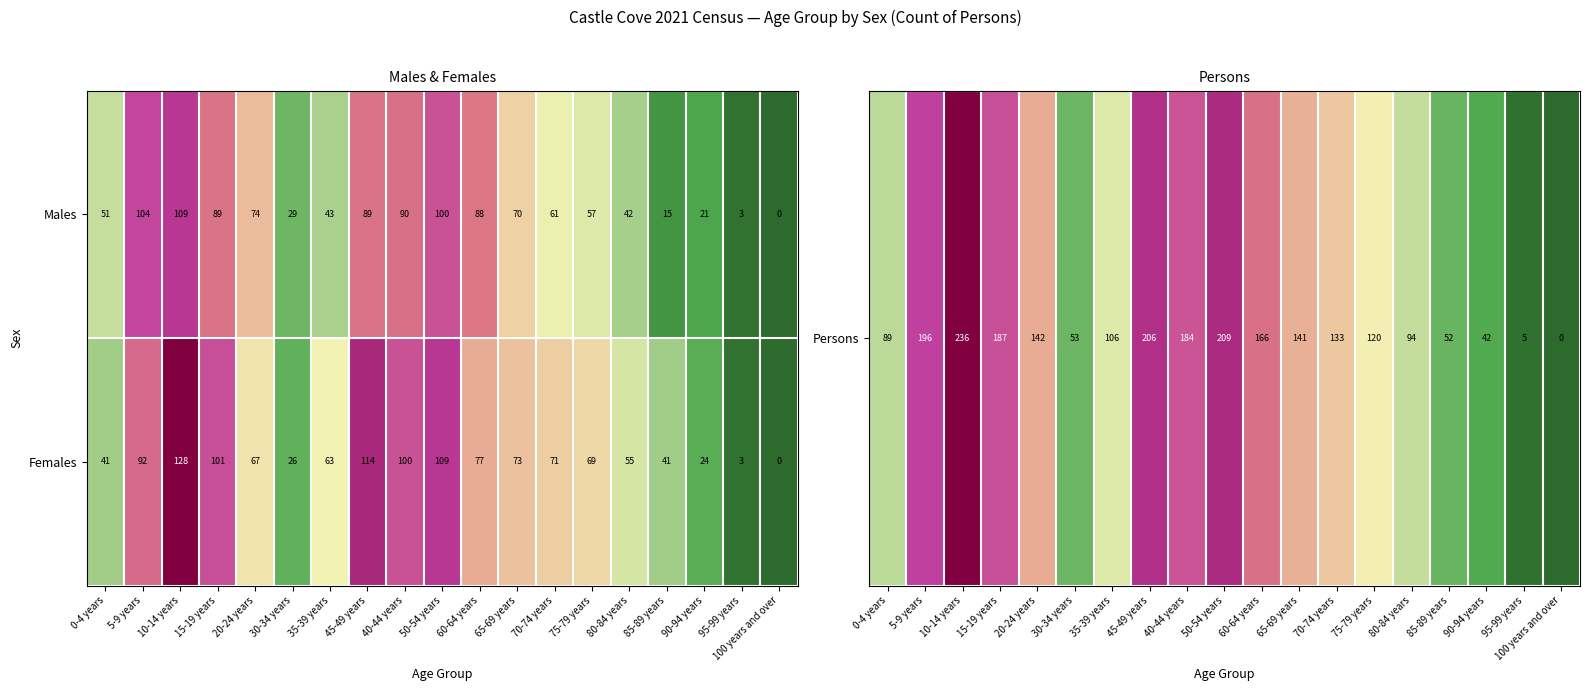

How many categories are shown in the chart?

19